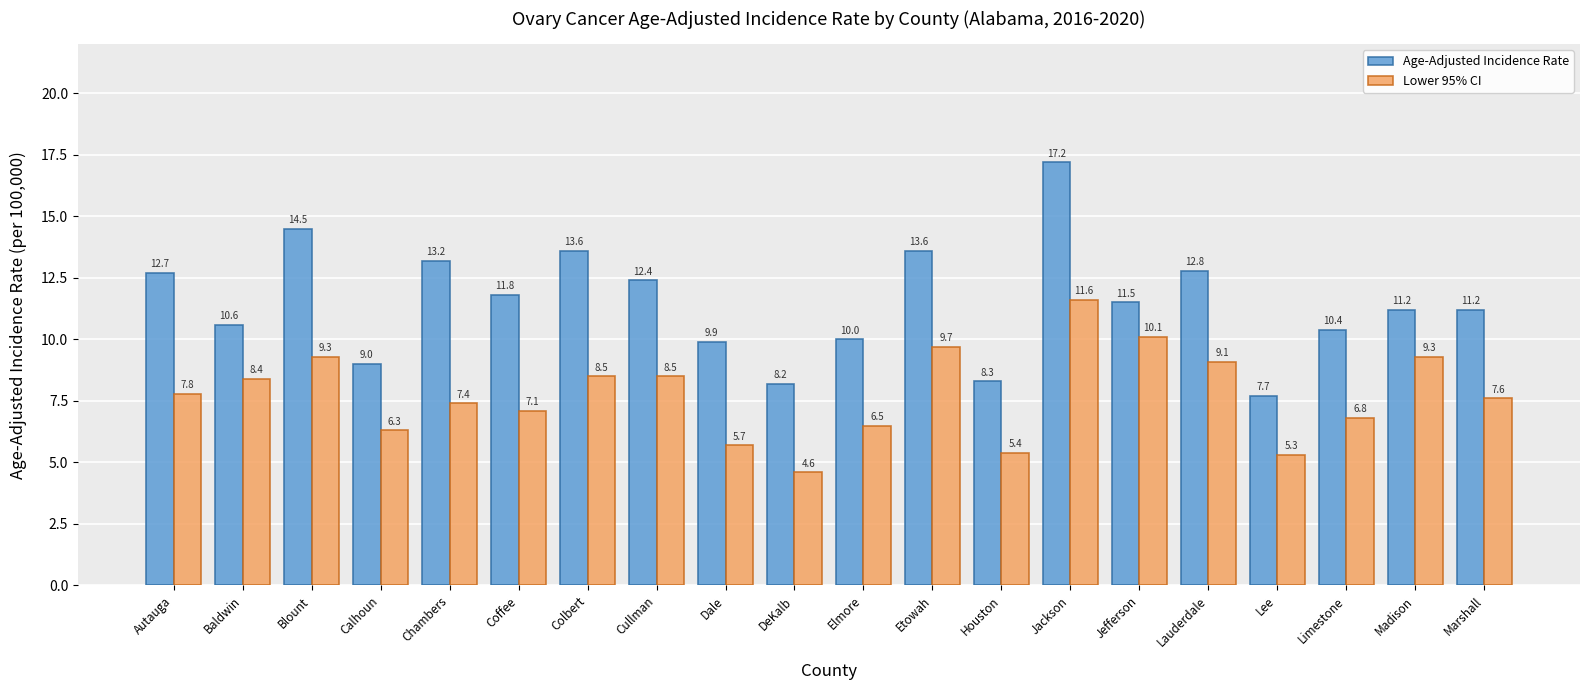

At which category is the sum across all series the highest?

Jackson